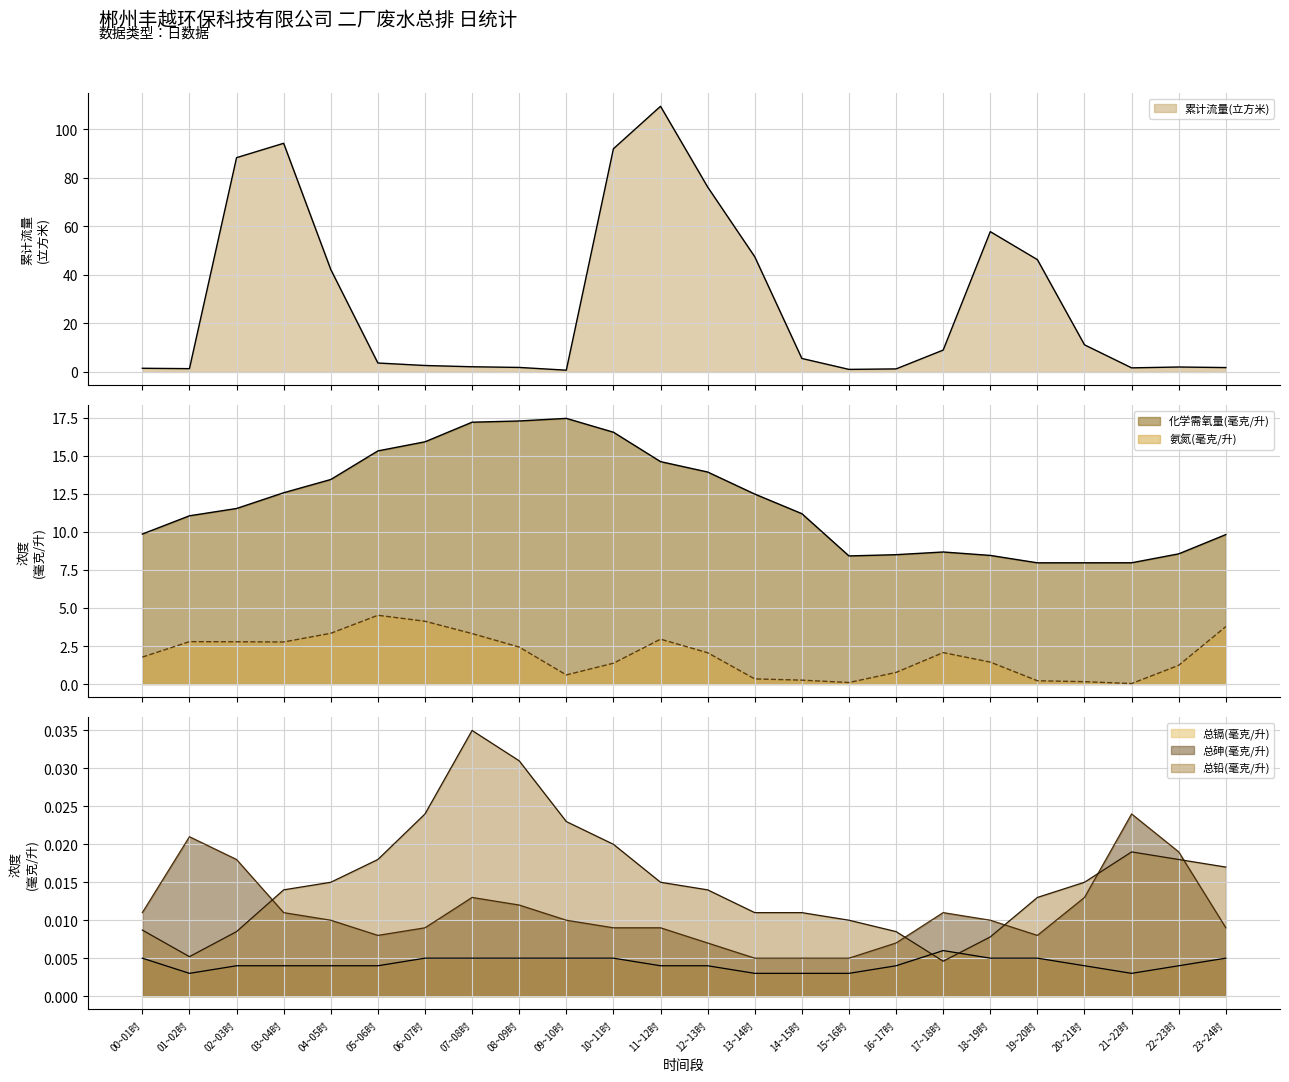

In 氨氮(毫克/升), how many points are lower than both neighbors (excluding endpoints)?

4